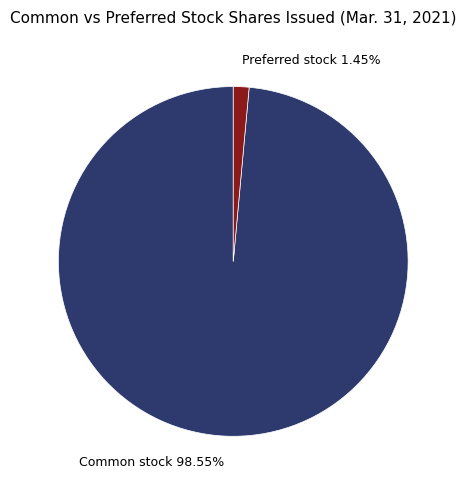

Which slice is the largest?

Common stock 98.55%